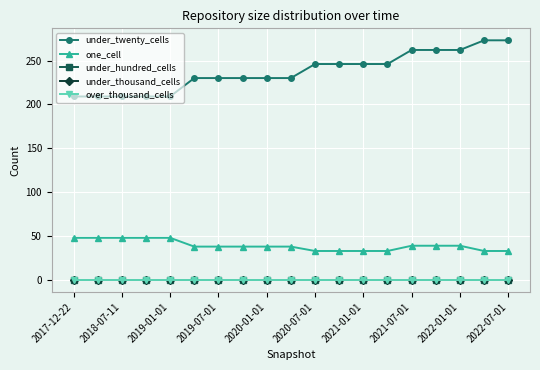

Is this an area chart (filled region under the line)?

No